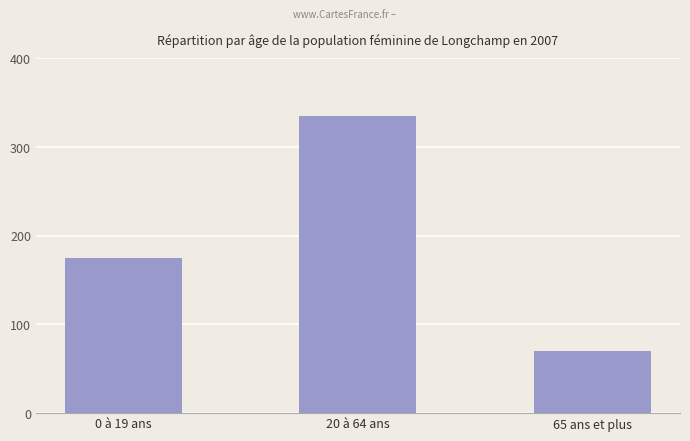

How many categories are shown in the chart?

3